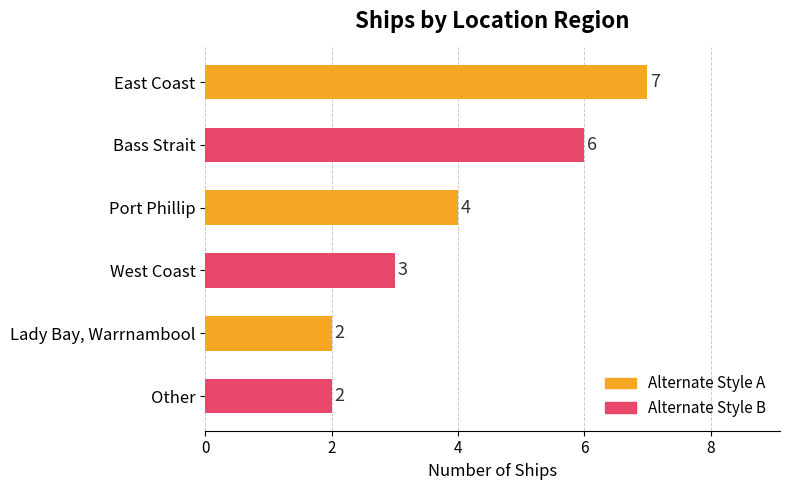

Is it true that the value at East Coast is 7?

True